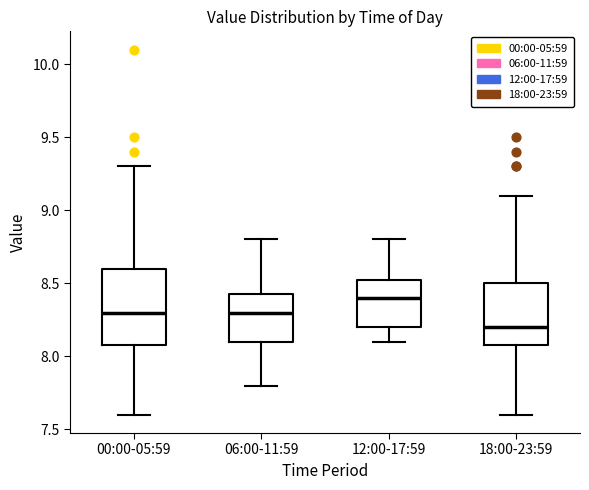

Comparing the boxes themselves (not the whiskers), which one is the tallest?

00:00-05:59